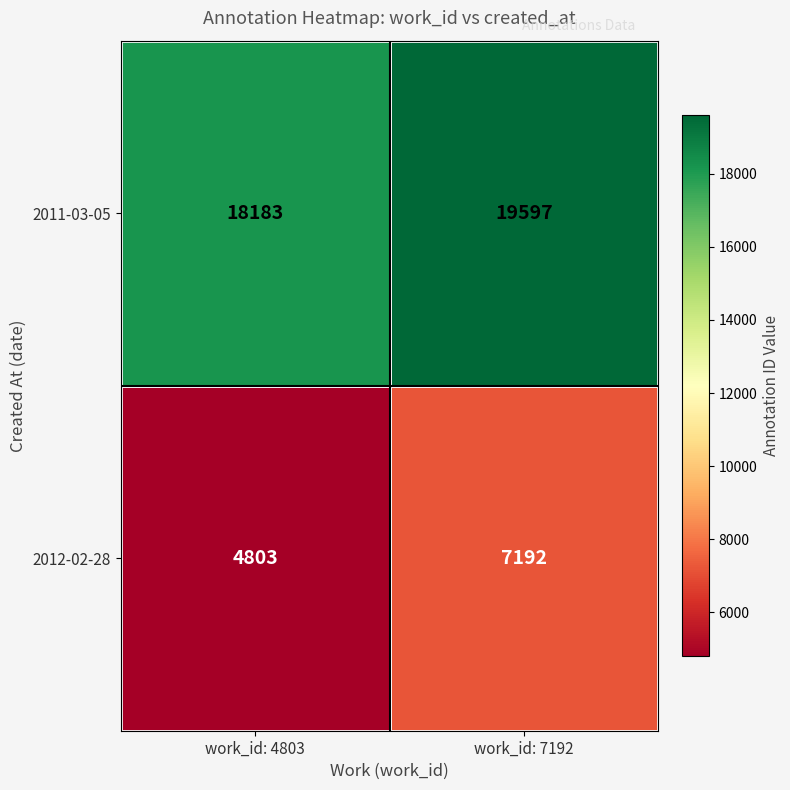

List the series in order of their overall mean, highest first.

2011-03-05, 2012-02-28